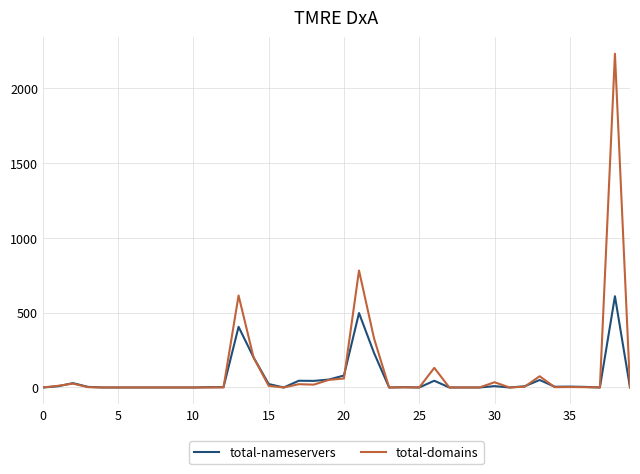

What is the highest value of the total-nameservers series?

609